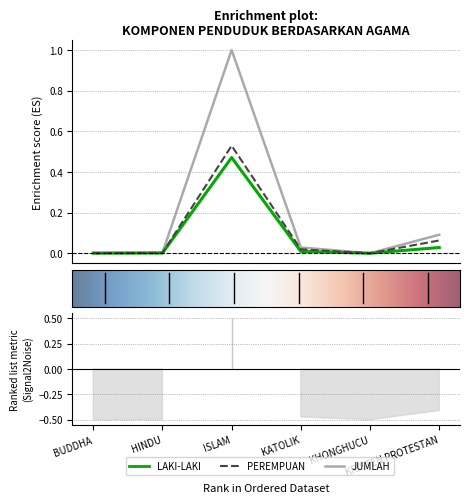

Rank the series by their maximum value, from lowest to highest.

LAKI-LAKI, PEREMPUAN, JUMLAH